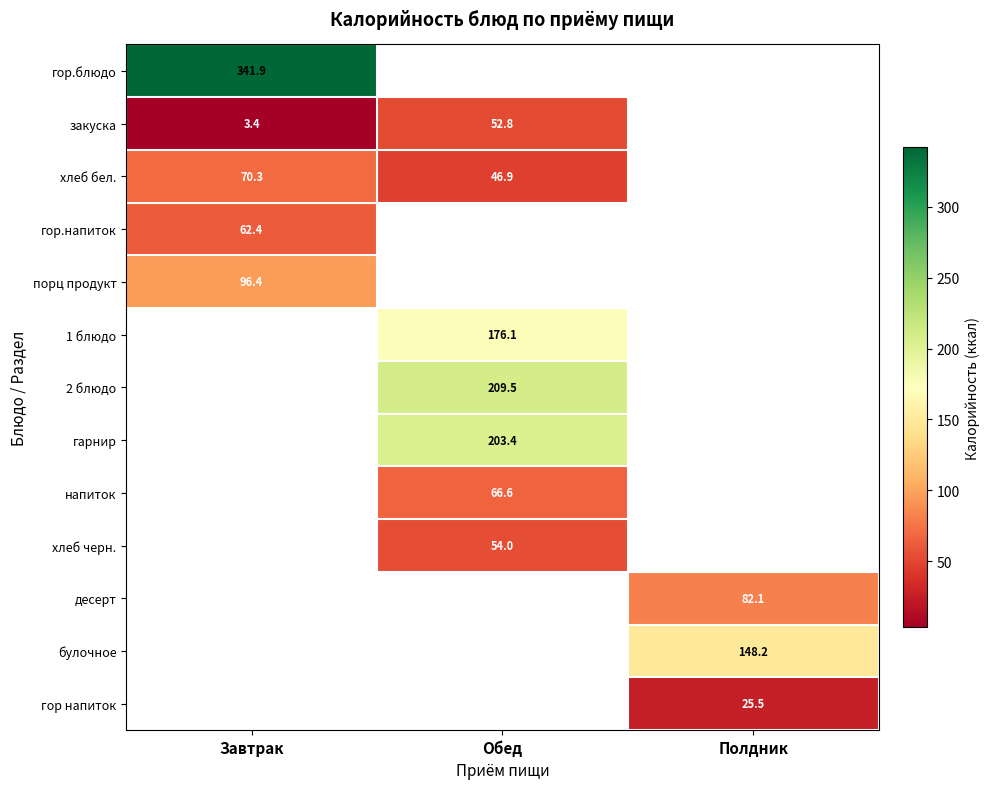

Is the value of хлеб черн. at Обед greater than the value of закуска at Завтрак?

Yes